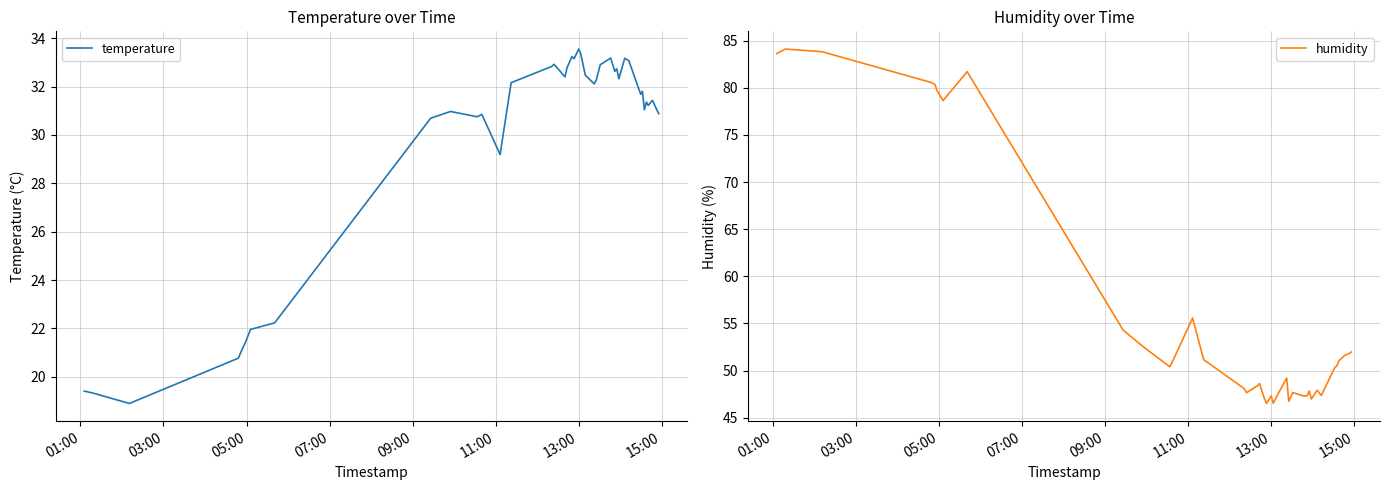

In temperature, how many points are higher than both neighbors (excluding endpoints)?

11